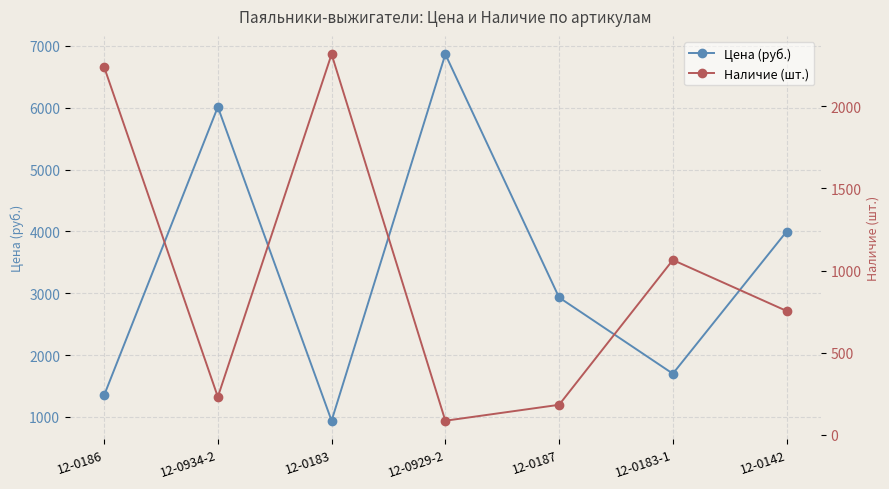

The Наличие (шт.) series shows 183.0 at 12-0187. True or false?

True